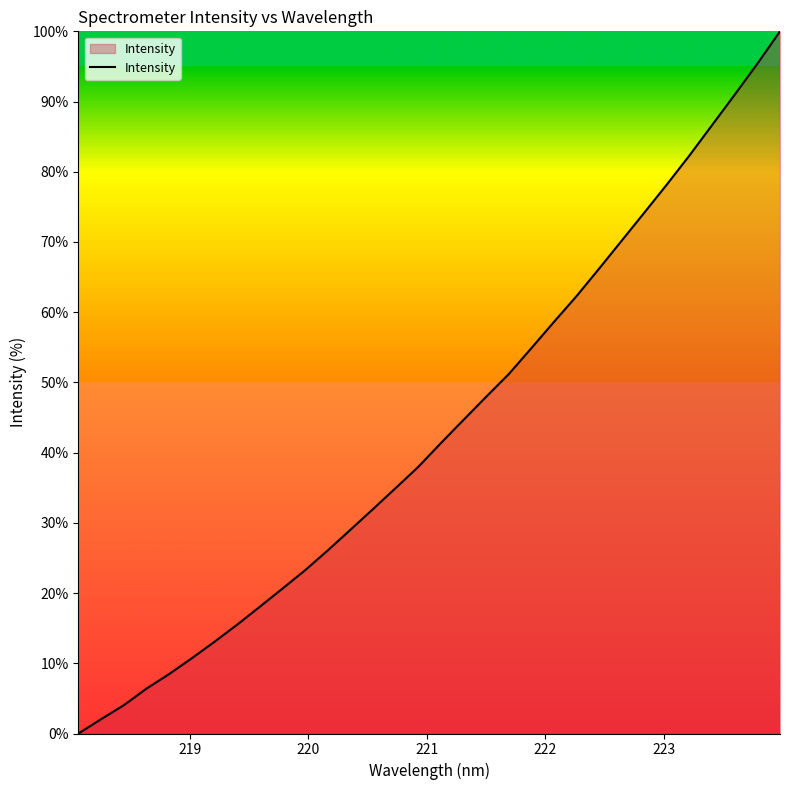

Count the number of data series in this chart.

1